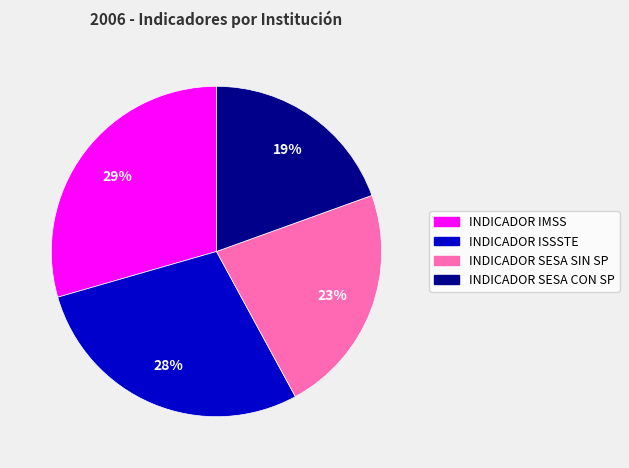

Which category has the biggest portion of the pie?

INDICADOR IMSS